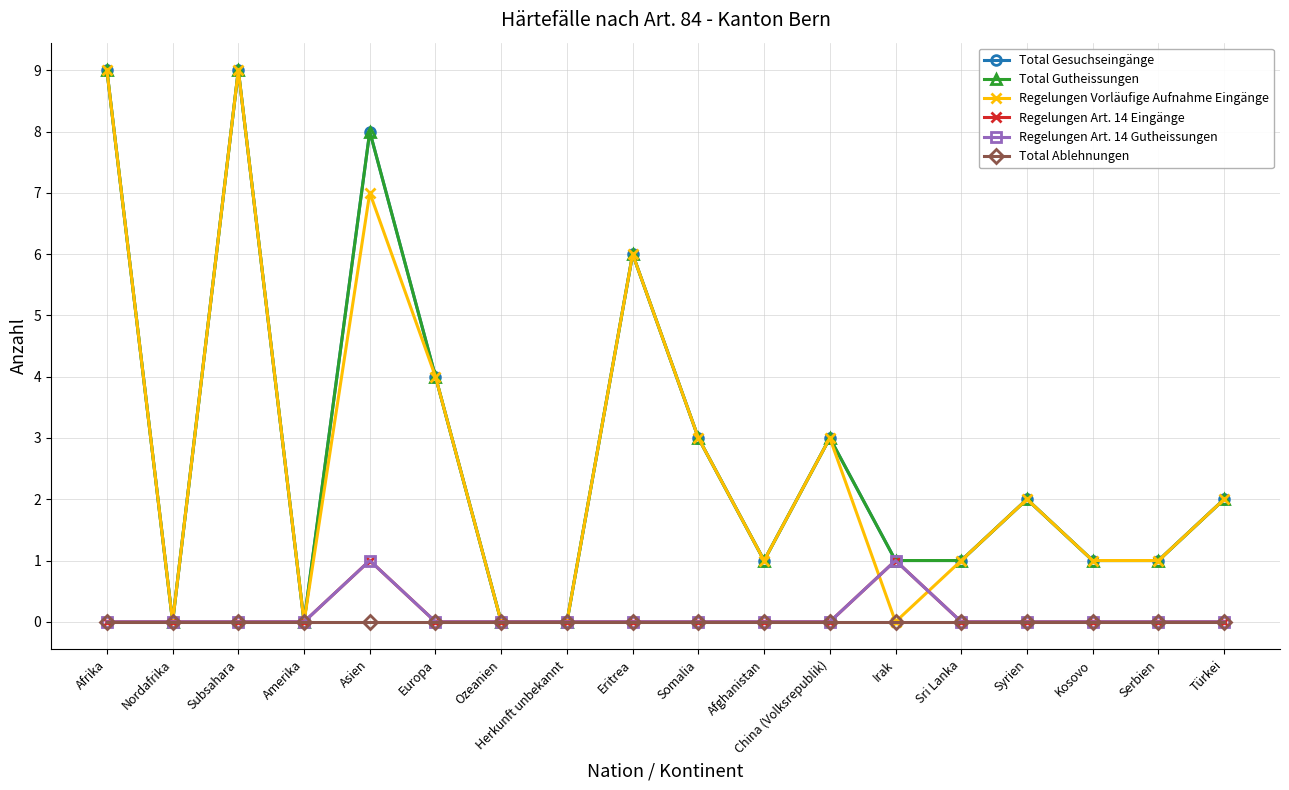

Does the chart have visible grid lines?

Yes